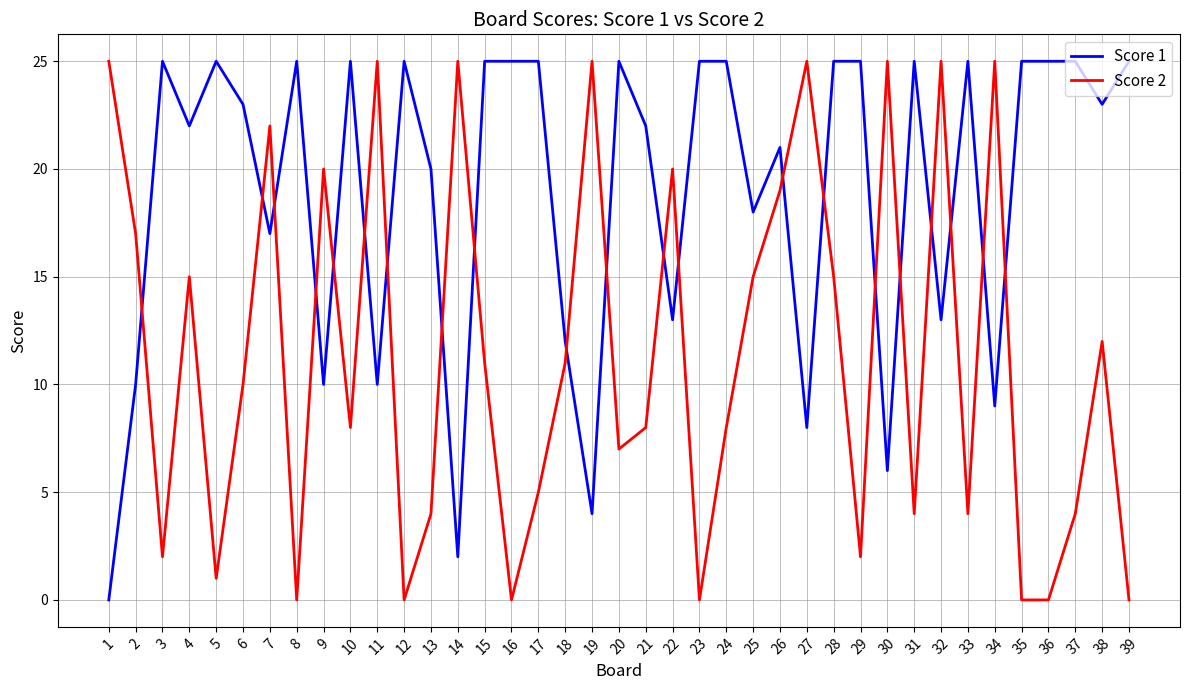

What is the spread (max minus min) of values at 16?

25